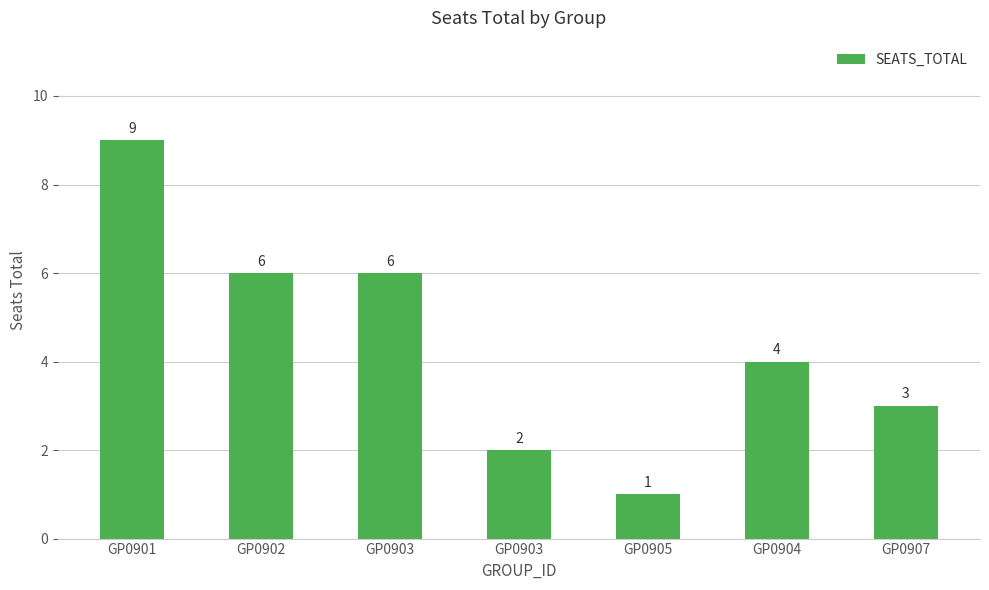

Does the chart contain any negative values?

No